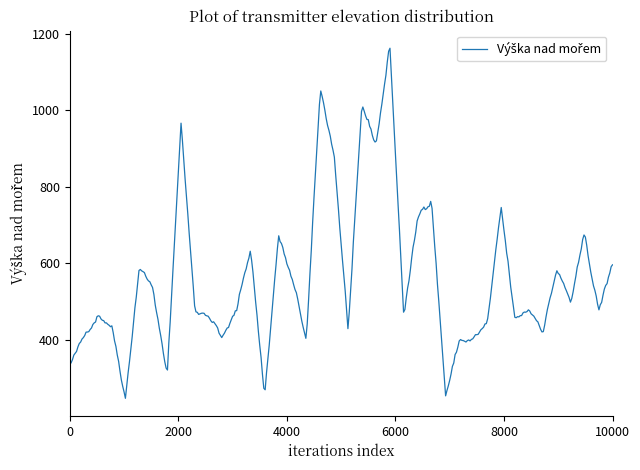

What is the difference between the maximum and minimum values?

914.1